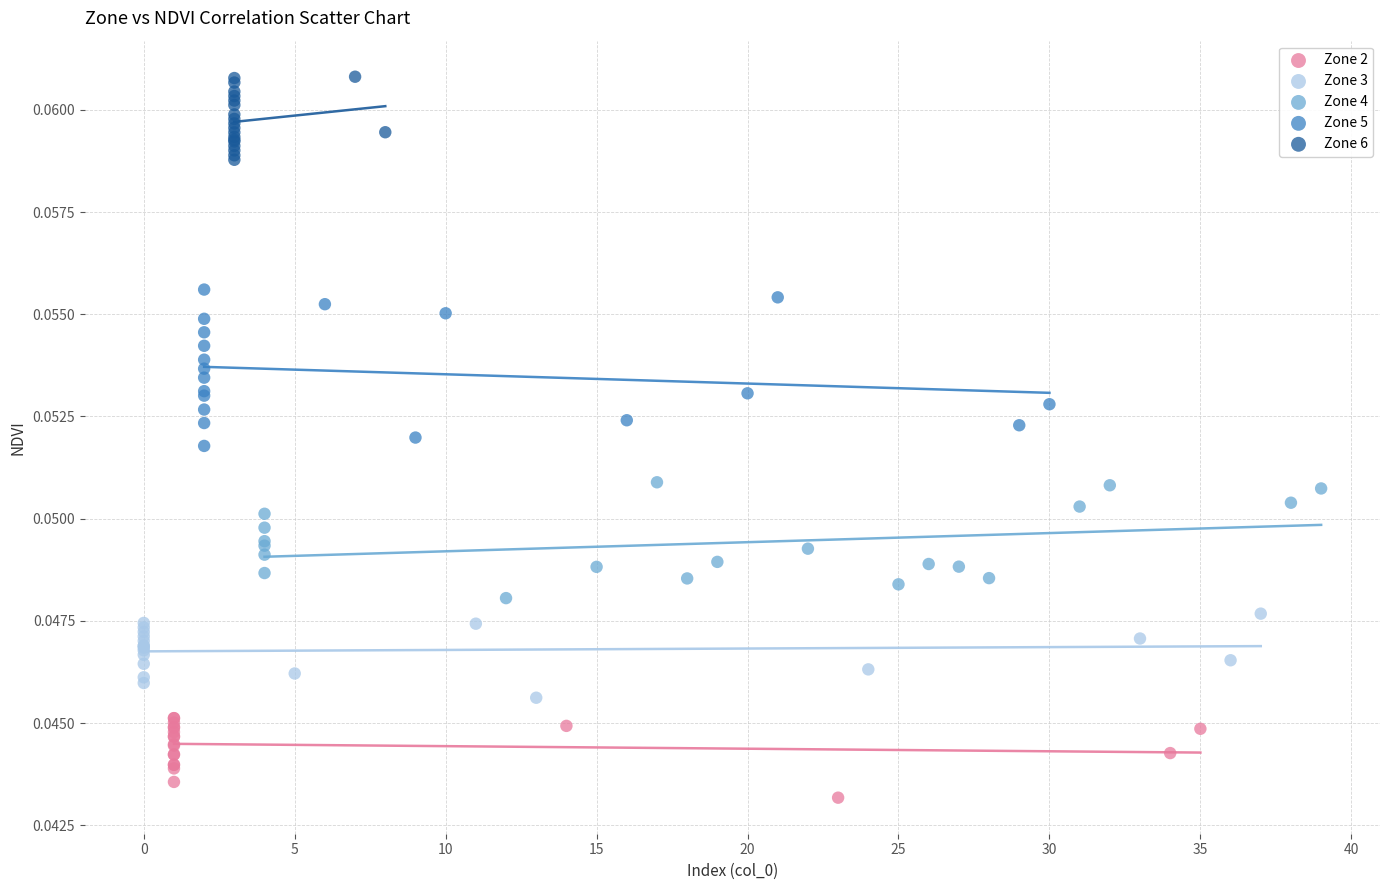

What are all the series names shown in the legend?

Zone 2, Zone 3, Zone 4, Zone 5, Zone 6